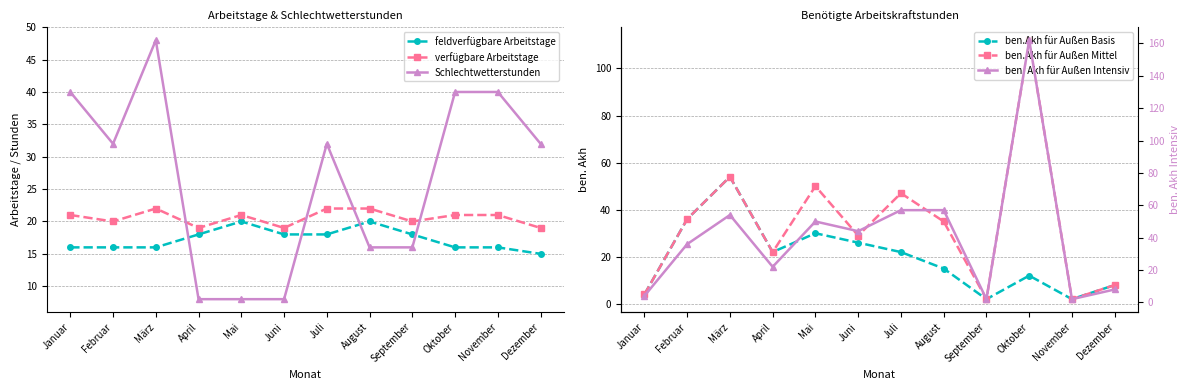

The verfügbare Arbeitstage series shows 10 at April. True or false?

False